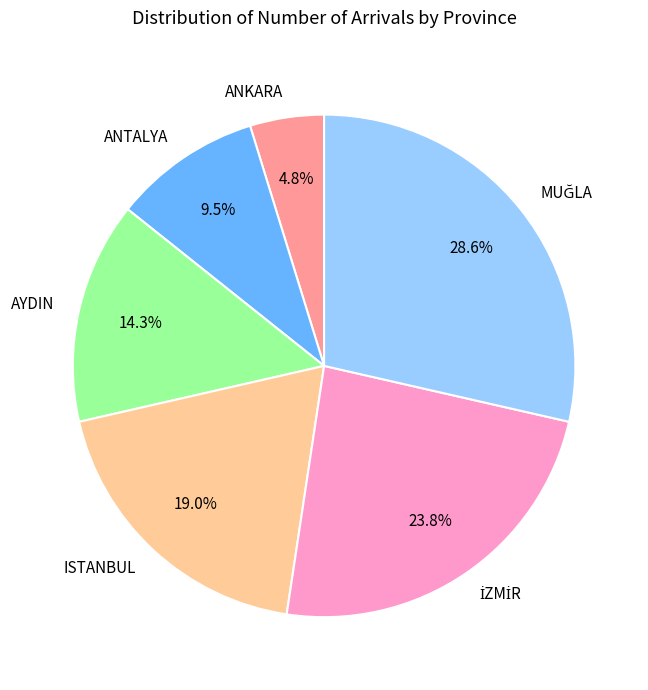

Does AYDIN represent more than half of the total?

No